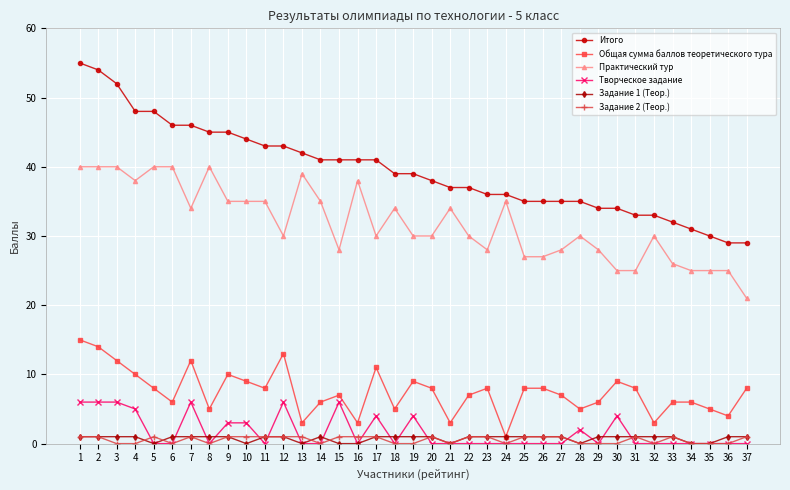

Is it true that Задание 2 (Теор.) equals 0 at 6?

True